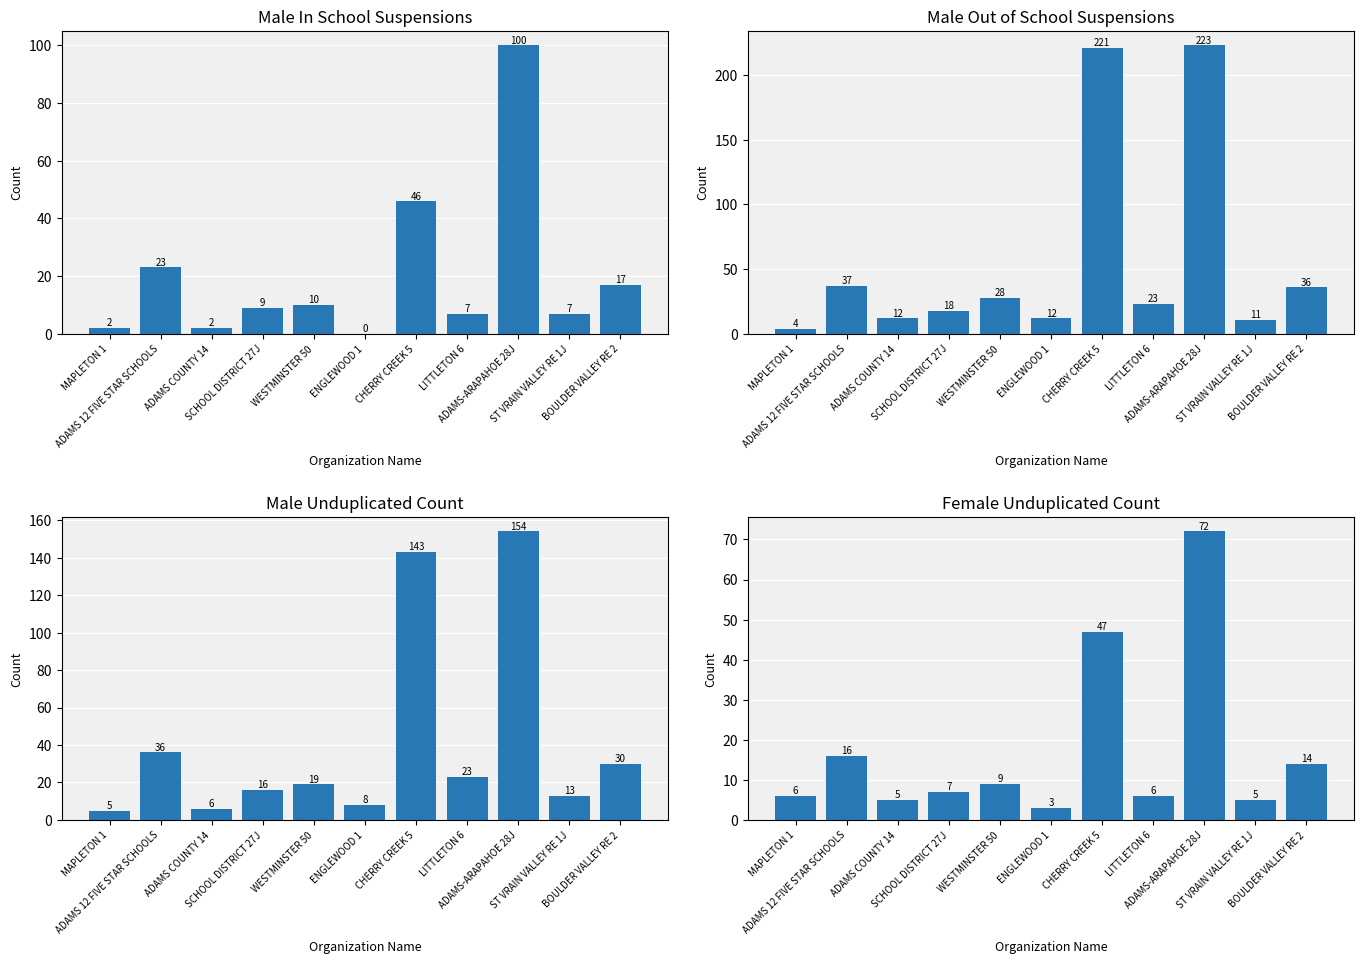

Which series has the largest range (max minus min)?

Male Out of School Suspensions